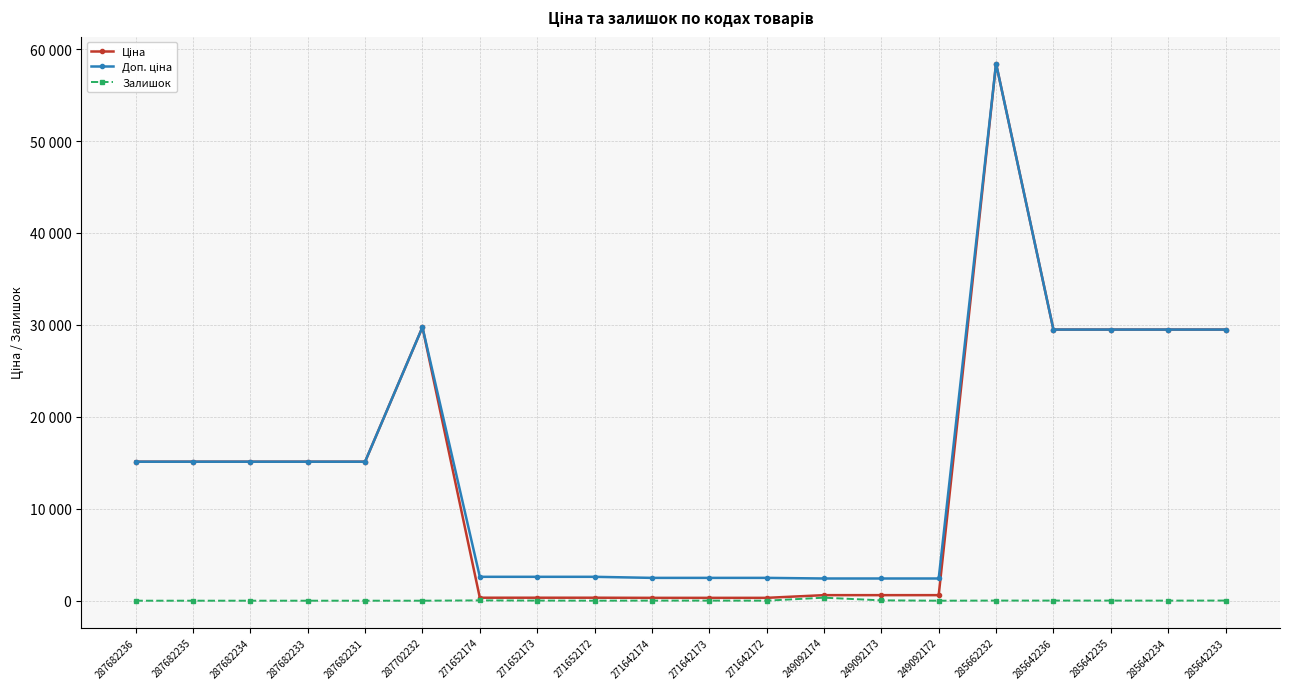

Which category has the lowest value in the Доп. ціна series?

249092174